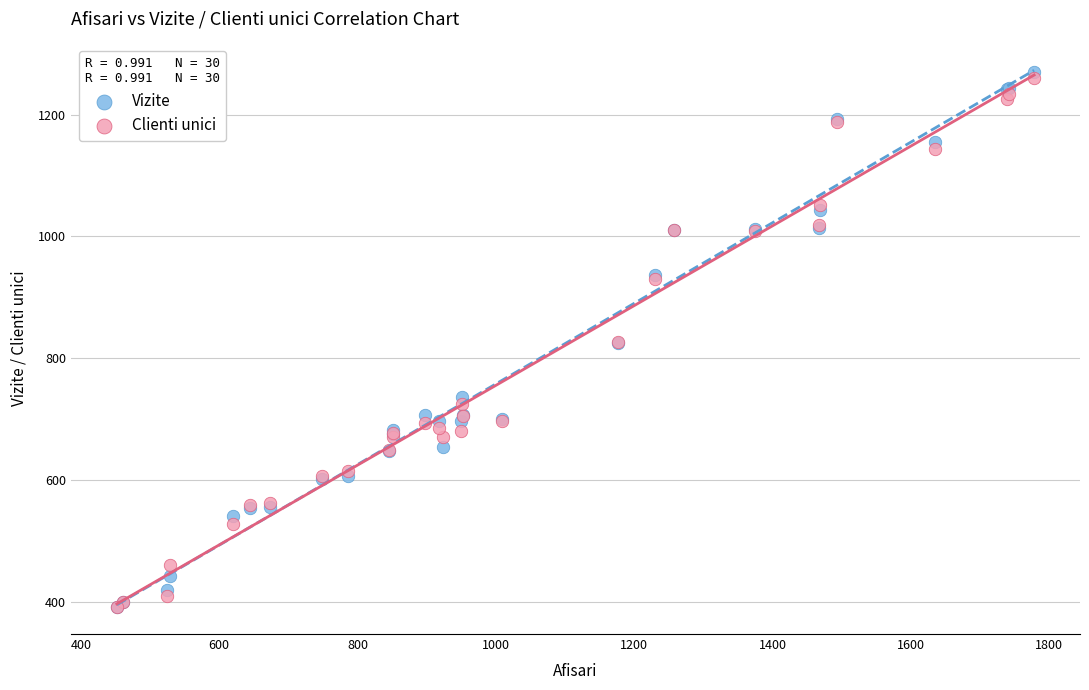

What are all the series names shown in the legend?

Vizite, Clienti unici